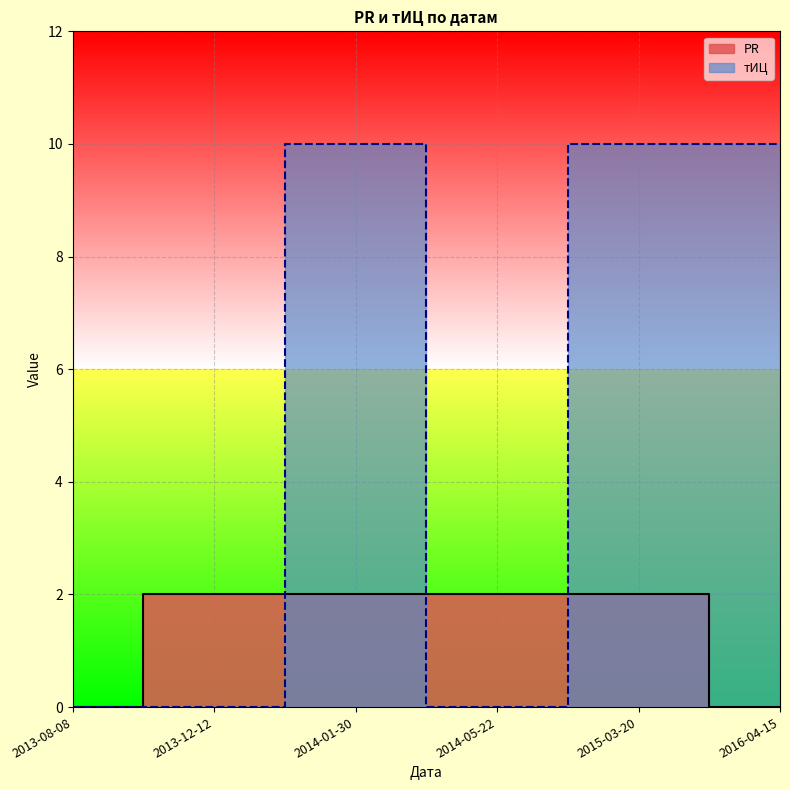

What is the average value of the тИЦ series?

5